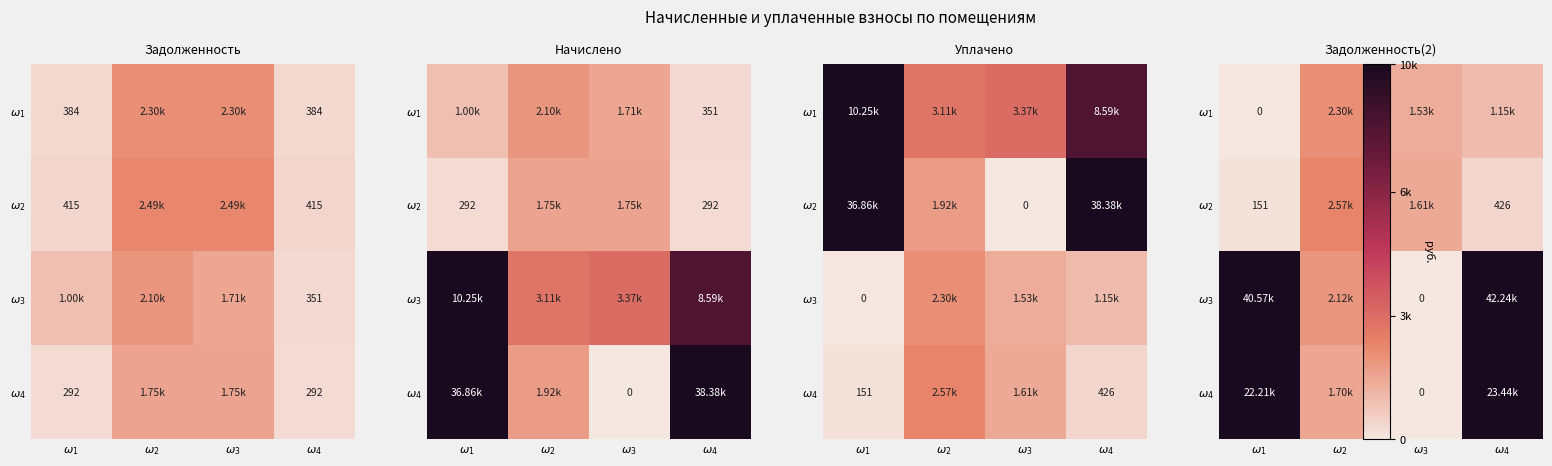

What is the difference between the $\omega_1$ values at $\omega_2$ and $\omega_1$?

2301.4